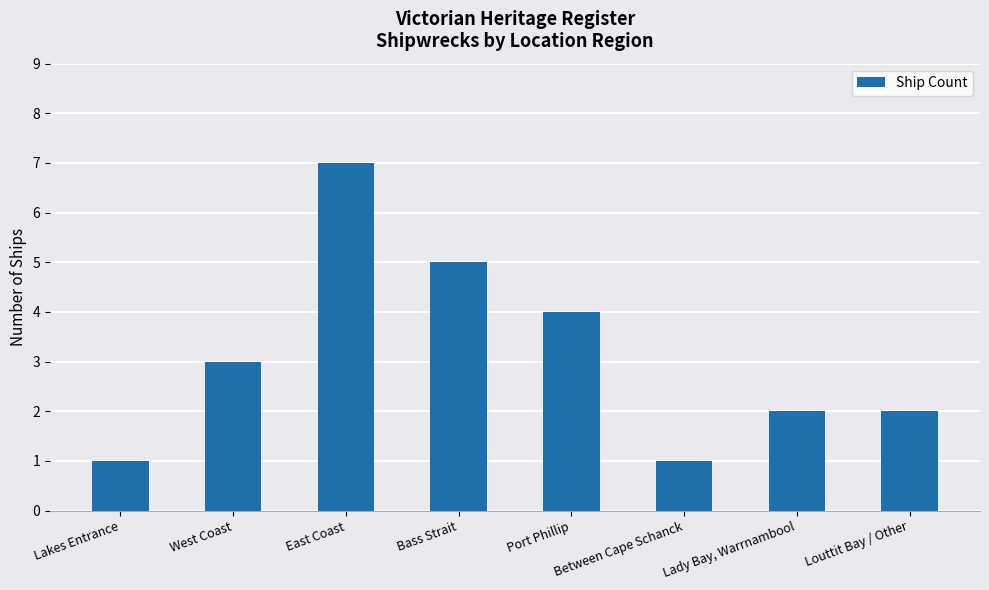

Where is the data nearest to the value 4?

Port Phillip